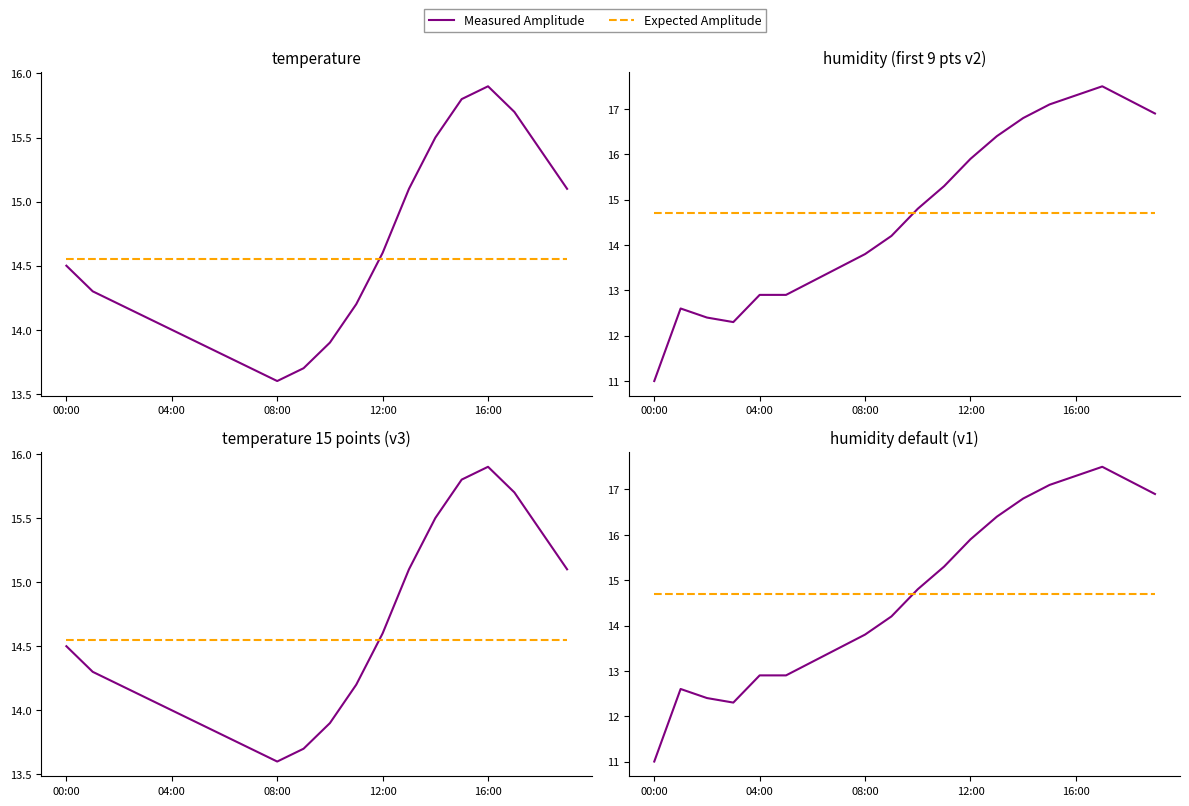

What is the total value across all series at 14?

61.5